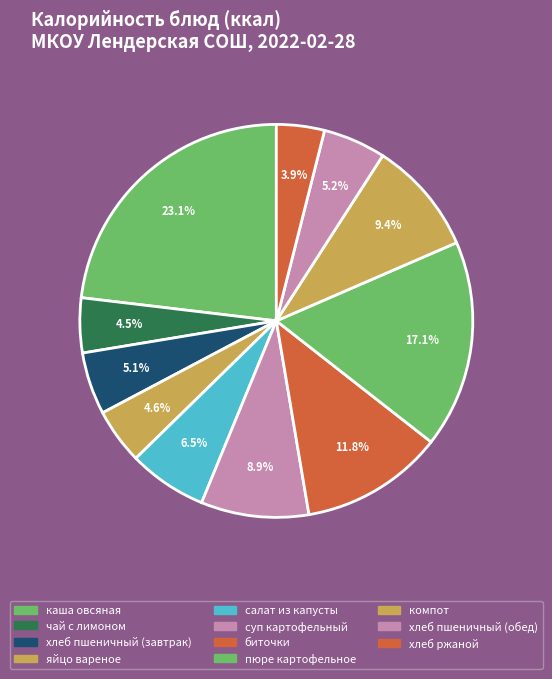

To the nearest percent, what is the combined percentage of салат из капусты and биточки?

18%